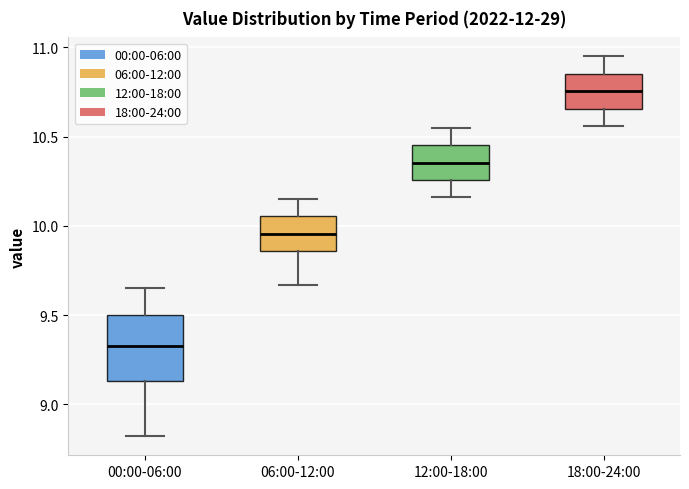

Which box's median line is the lowest?

00:00-06:00